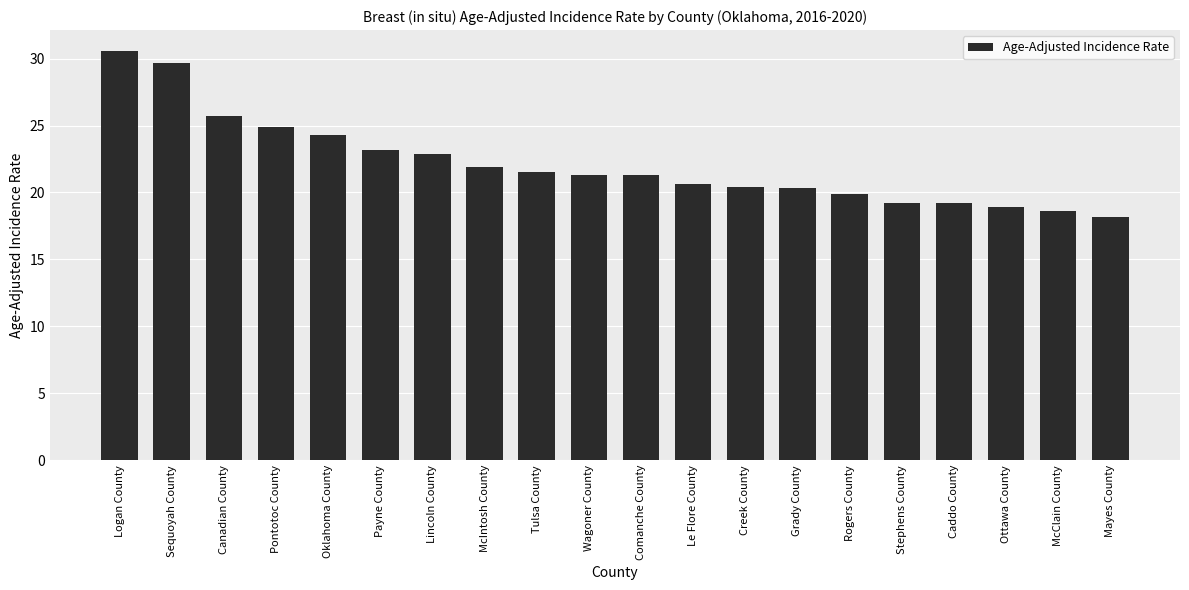

Which has a higher value, Comanche County or Ottawa County?

Comanche County